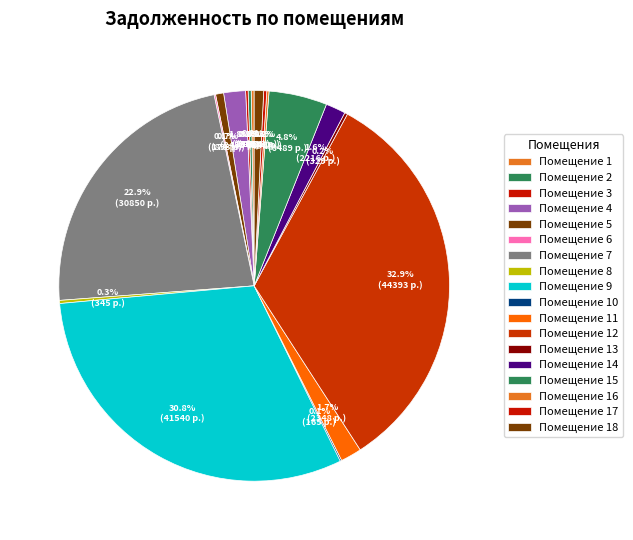

How many slices are in this pie chart?

18